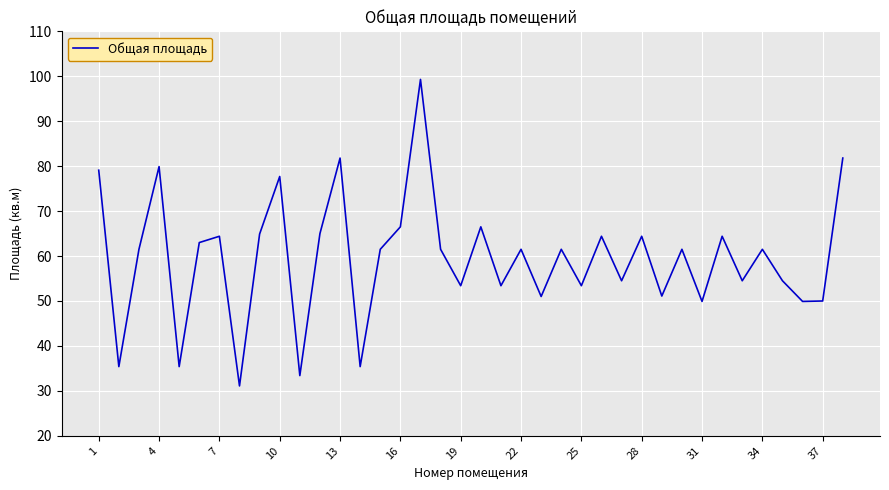

What is the greatest value displayed?

99.3